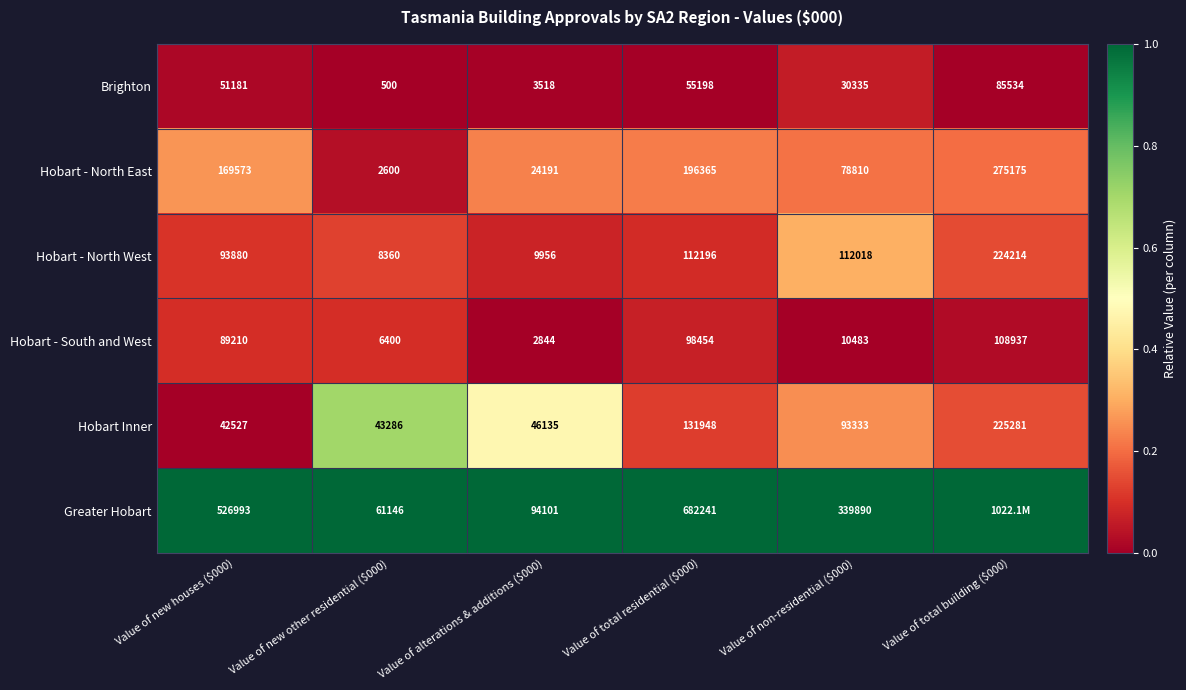

What is the difference between the maximum and minimum values in the Hobart - South and West series?

106093